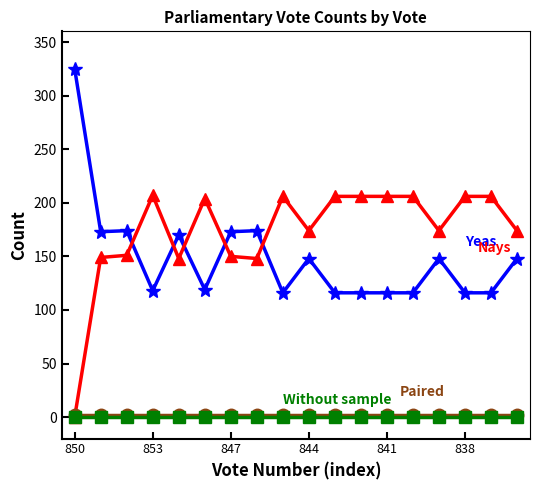

How many series are shown in this chart?

4